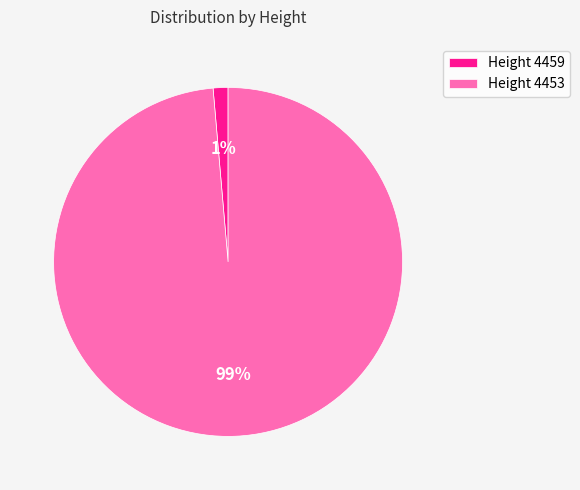

To the nearest percent, what is the combined percentage of Height 4459 and Height 4453?

100%